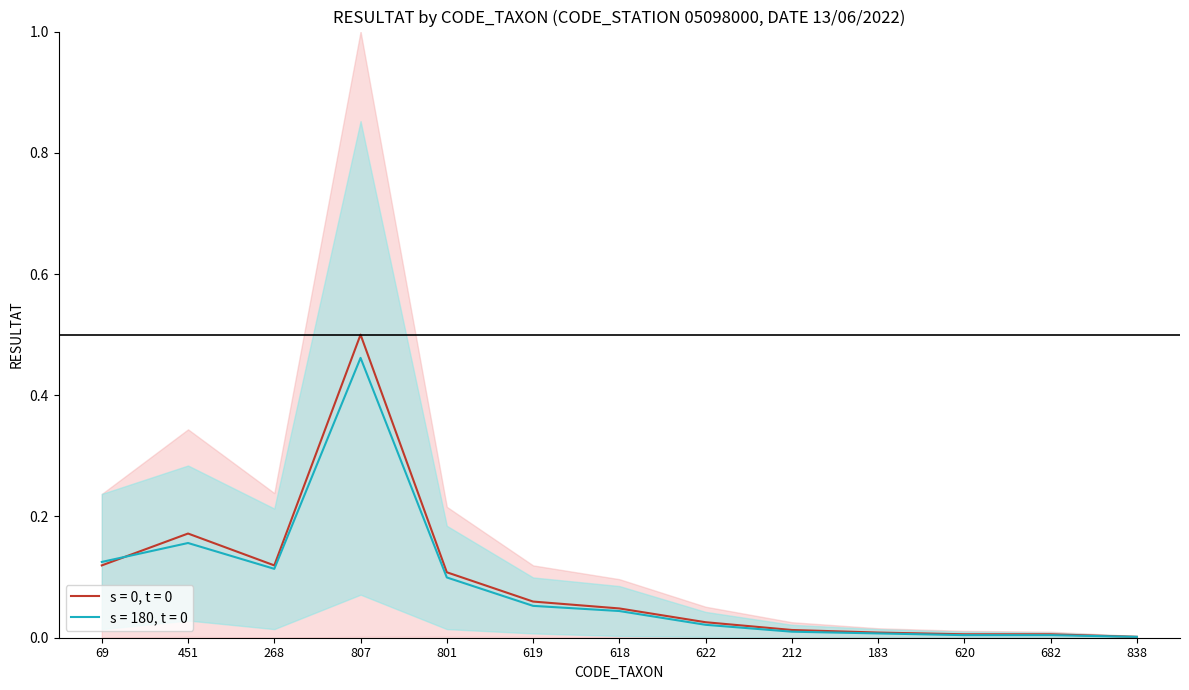

Where is the first local minimum for RESULTAT_mid_A?

268